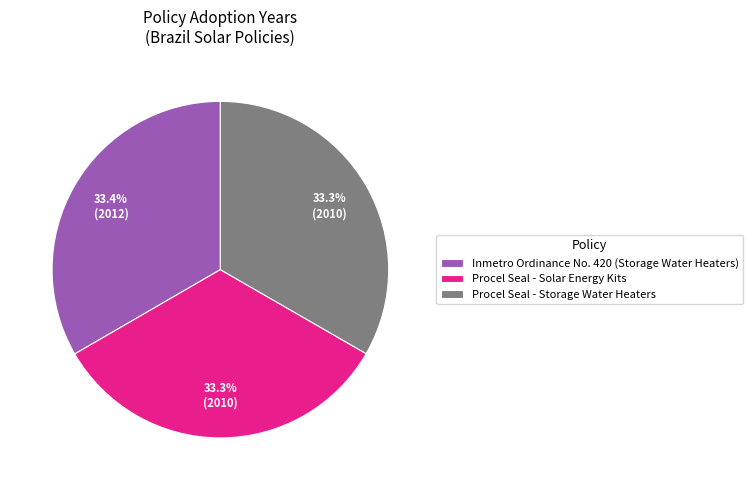

The Inmetro Ordinance No. 420 (Storage Water Heaters) slice represents 33% of the pie. True or false?

True